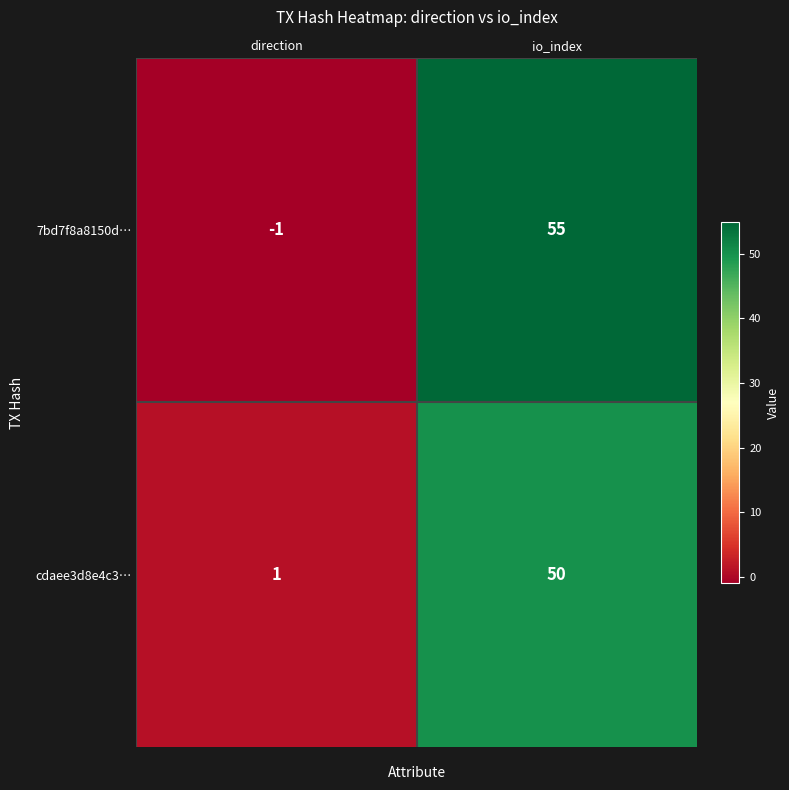

What is the sum of all cdaee3d8e4c3… values?

51